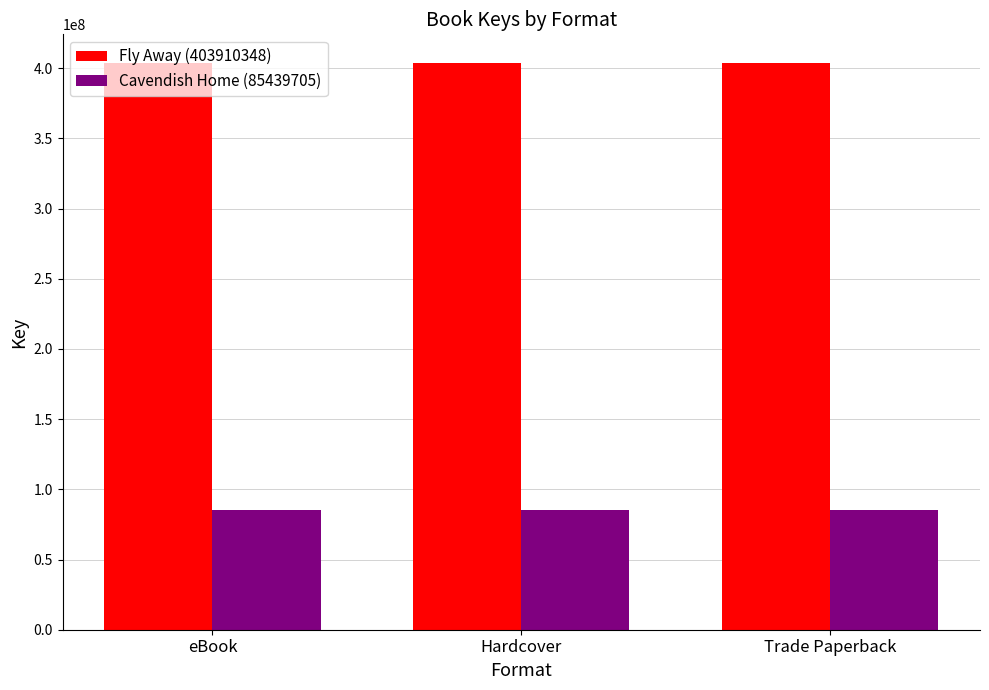

Does the chart contain any negative values?

No